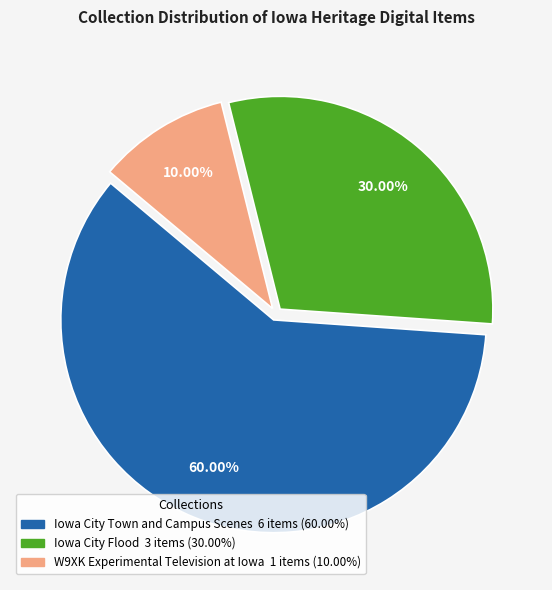

Is there a majority slice in this chart?

Yes